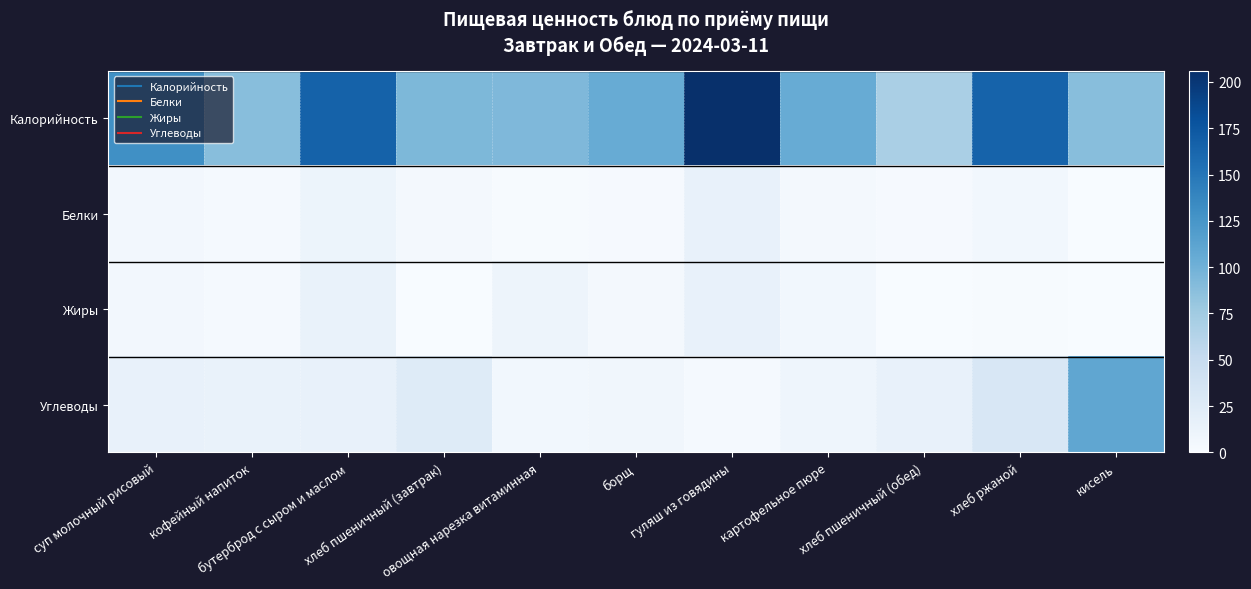

Reading left to right, extract all data points from this chart.

Калорийность: суп молочный рисовый=130	кофейный напиток=88	бутерброд с сыром и маслом=166	хлеб пшеничный (завтрак)=94	овощная нарезка витаминная=93	борщ=105	гуляш из говядины=206	картофельное пюре=105	хлеб пшеничный (обед)=70	хлеб ржаной=165	кисель=88
Белки: суп молочный рисовый=5	кофейный напиток=3	бутерброд с сыром и маслом=11	хлеб пшеничный (завтрак)=4	овощная нарезка витаминная=1	борщ=2	гуляш из говядины=16	картофельное пюре=4	хлеб пшеничный (обед)=2	хлеб ржаной=6	кисель=0
Жиры: суп молочный рисовый=5	кофейный напиток=3	бутерброд с сыром и маслом=14	хлеб пшеничный (завтрак)=0	овощная нарезка витаминная=10	борщ=4	гуляш из говядины=16	картофельное пюре=6	хлеб пшеничный (обед)=0	хлеб ржаной=1	кисель=0
Углеводы: суп молочный рисовый=16	кофейный напиток=14	бутерброд с сыром и маслом=16	хлеб пшеничный (завтрак)=25	овощная нарезка витаминная=6	борщ=7	гуляш из говядины=3	картофельное пюре=9	хлеб пшеничный (обед)=15	хлеб ржаной=32	кисель=110